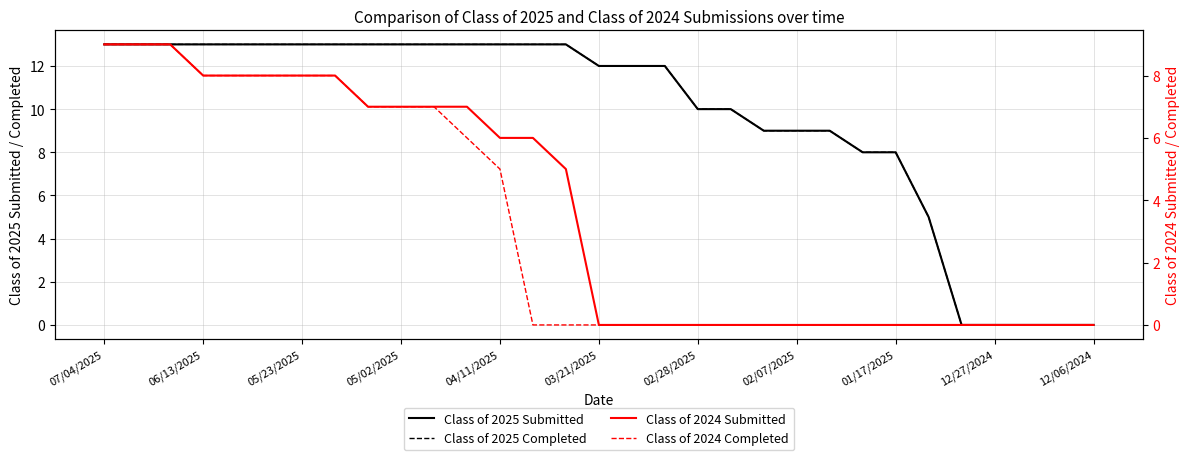

Rank the series by their maximum value, from lowest to highest.

Class of 2024 Submitted, Class of 2024 Completed, Class of 2025 Submitted, Class of 2025 Completed